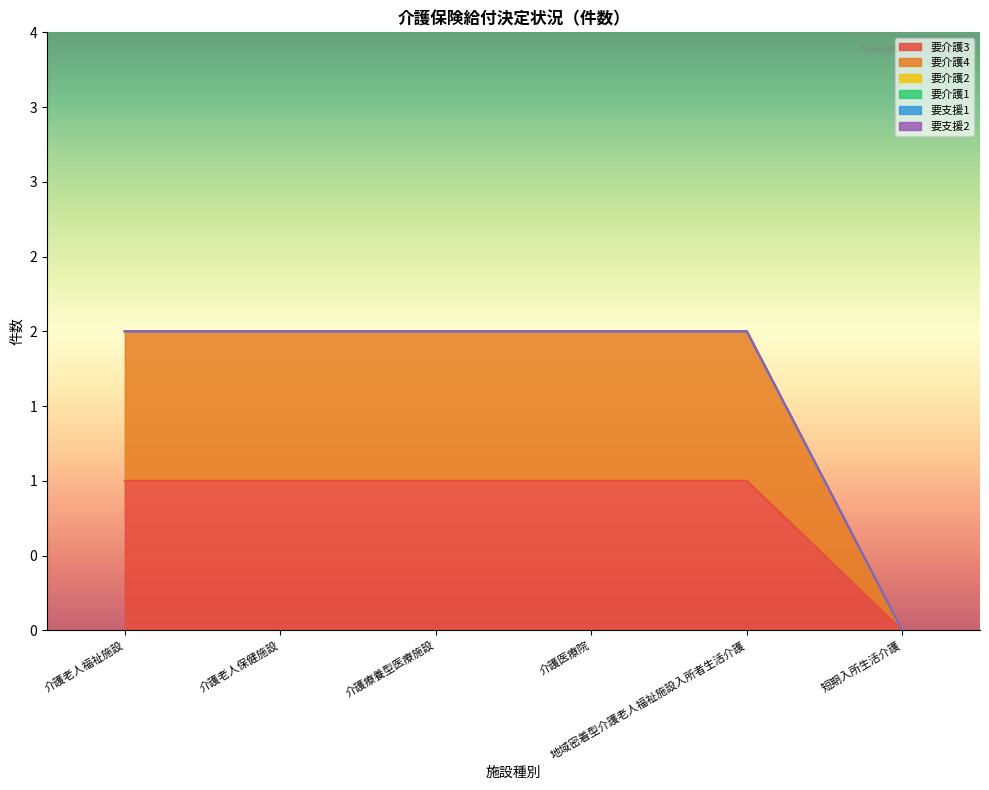

Which series has the largest total across all categories?

要介護3